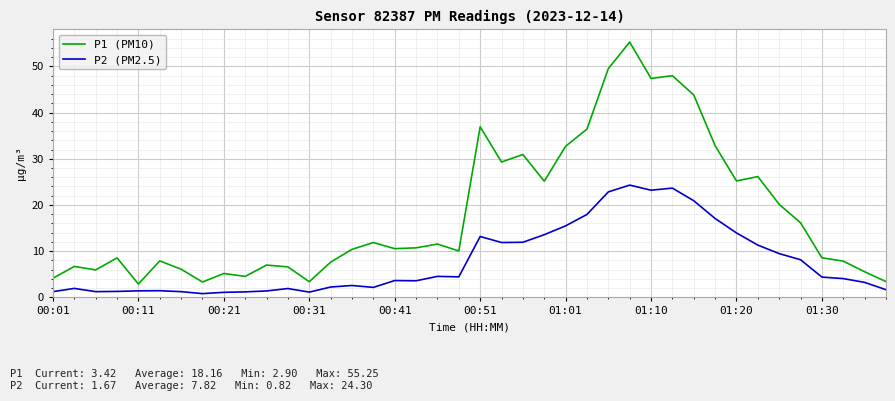

Which series has the largest range (max minus min)?

P1 (PM10)